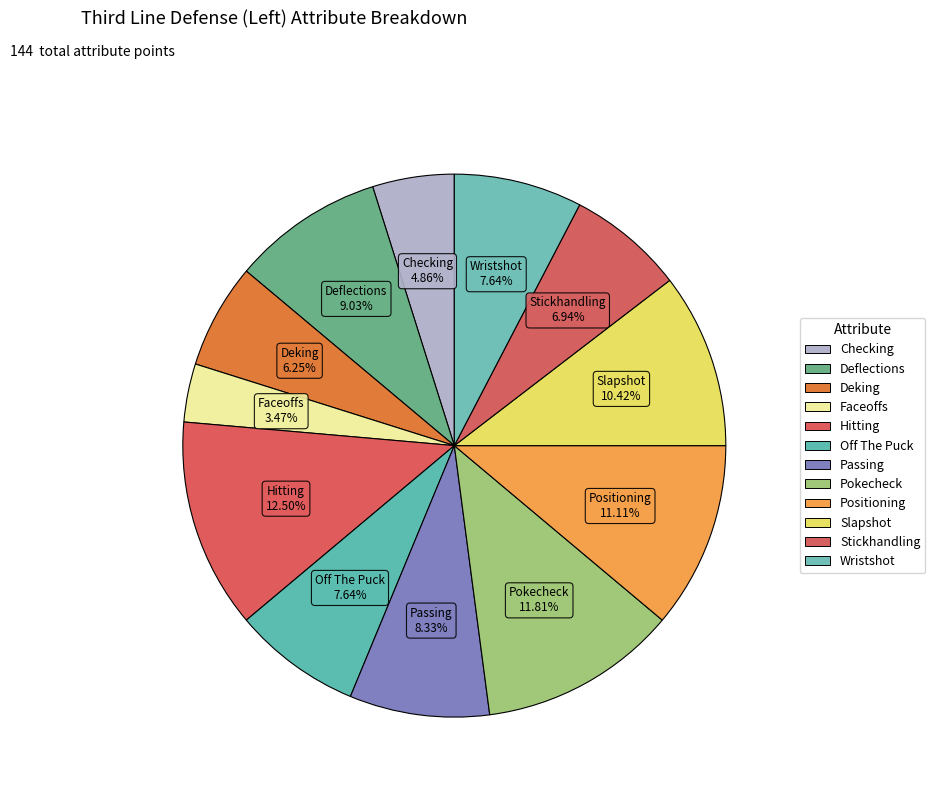

To the nearest percent, what portion does Checking represent?

5%